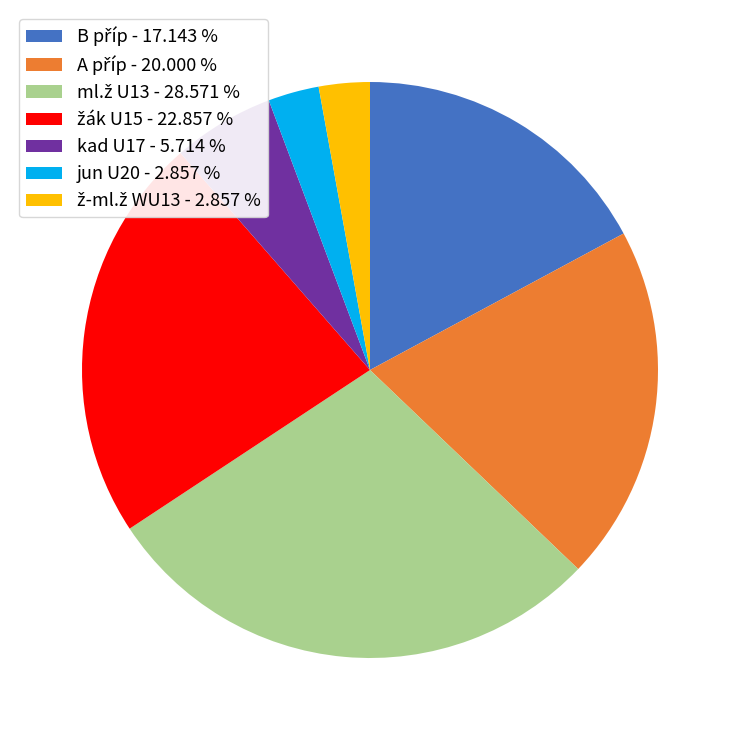

Does any single category account for the majority?

No